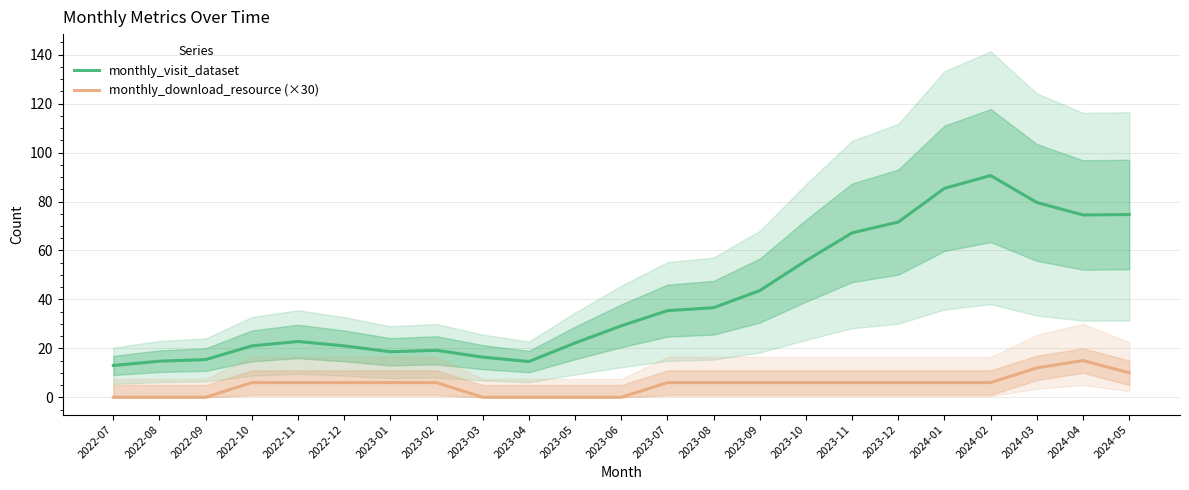

In monthly_visit_dataset, how many points are lower than both neighbors (excluding endpoints)?

3